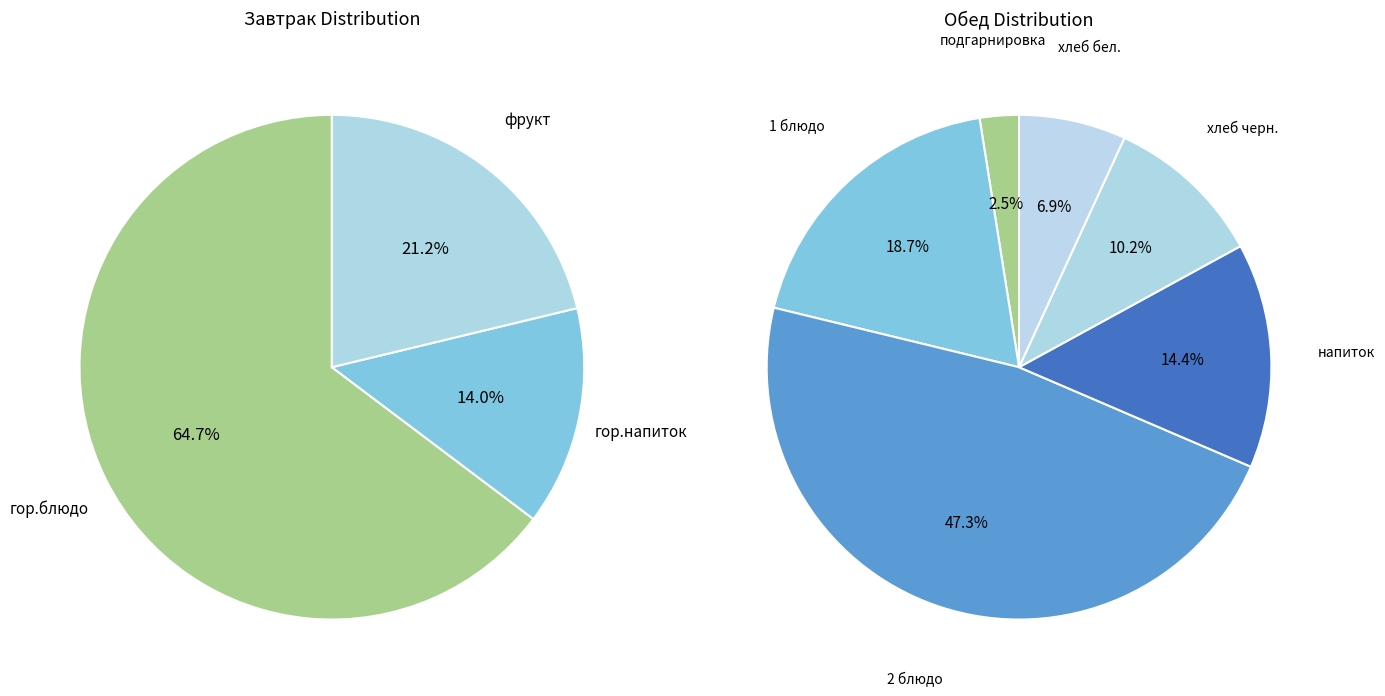

What is the ratio of the value at Обед to the value at Завтрак?

1.3